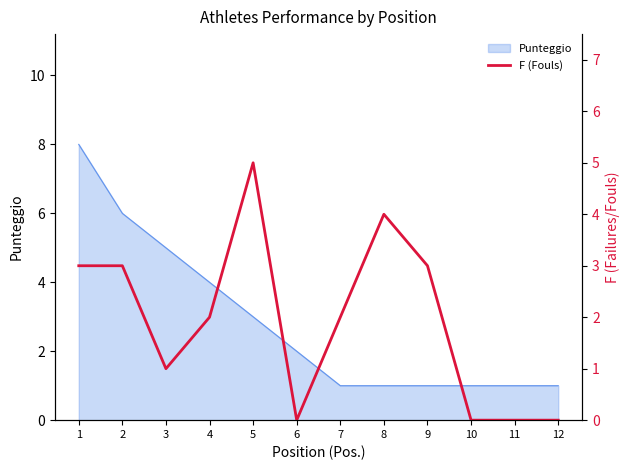

What is the highest value of the Punteggio series?

8